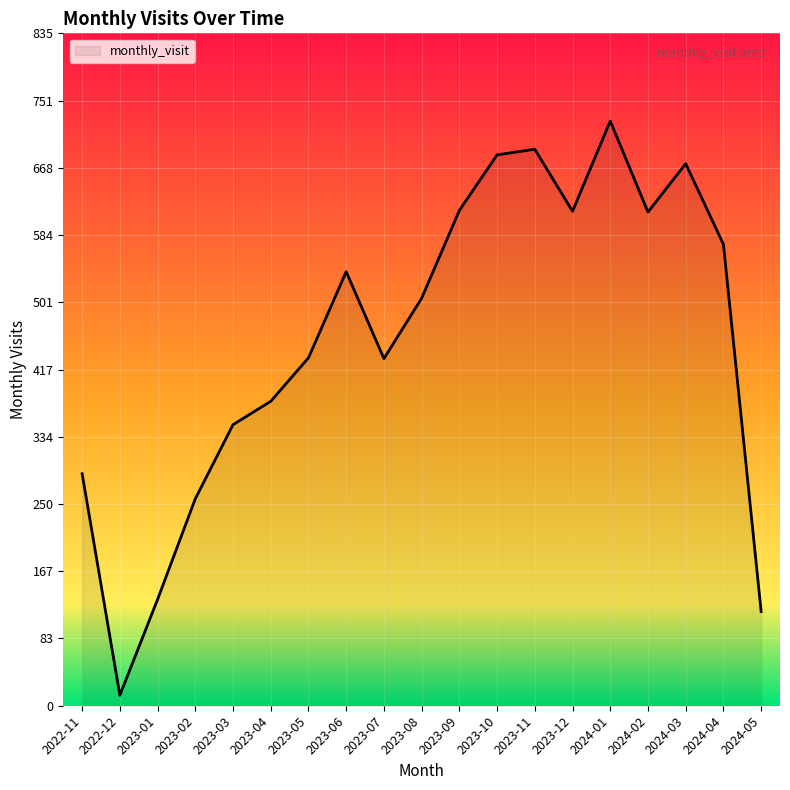

Which has a higher value, 2024-03 or 2023-01?

2024-03